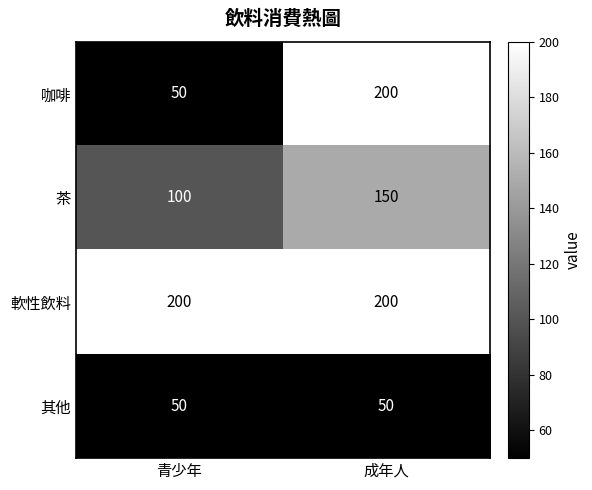

At which category is the sum across all series the highest?

成年人